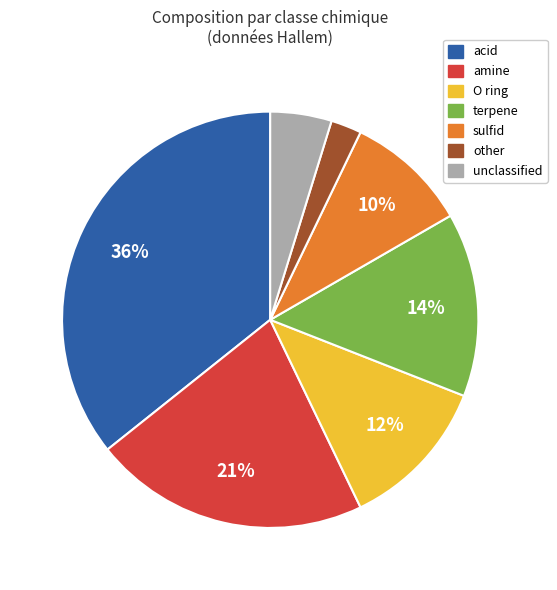

To the nearest percent, what is the average slice percentage?

14%